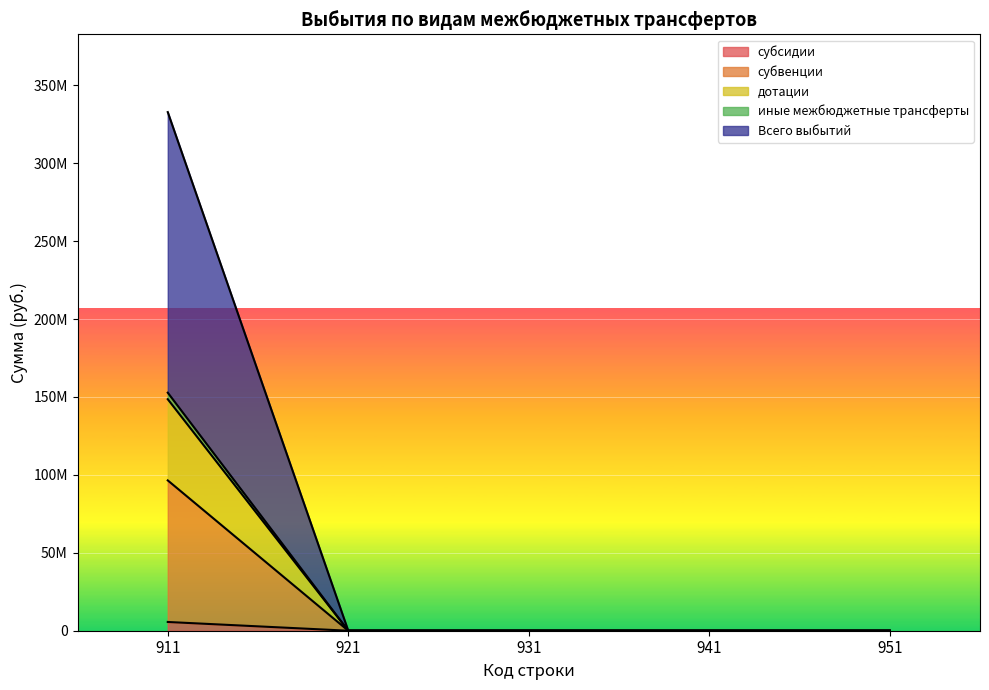

What are all the series names shown in the legend?

субсидии, субвенции, дотации, иные межбюджетные трансферты, Всего выбытий